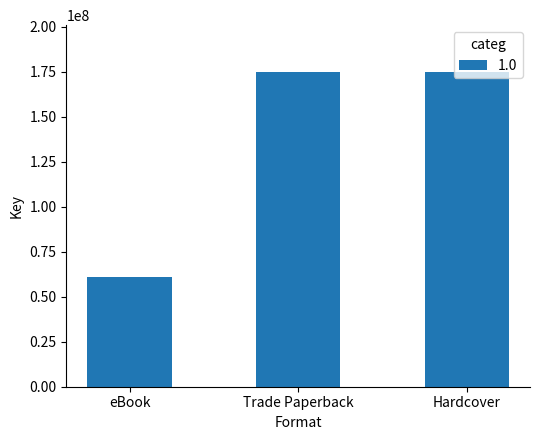

What is the difference between the second highest and minimum values?

113526559.3